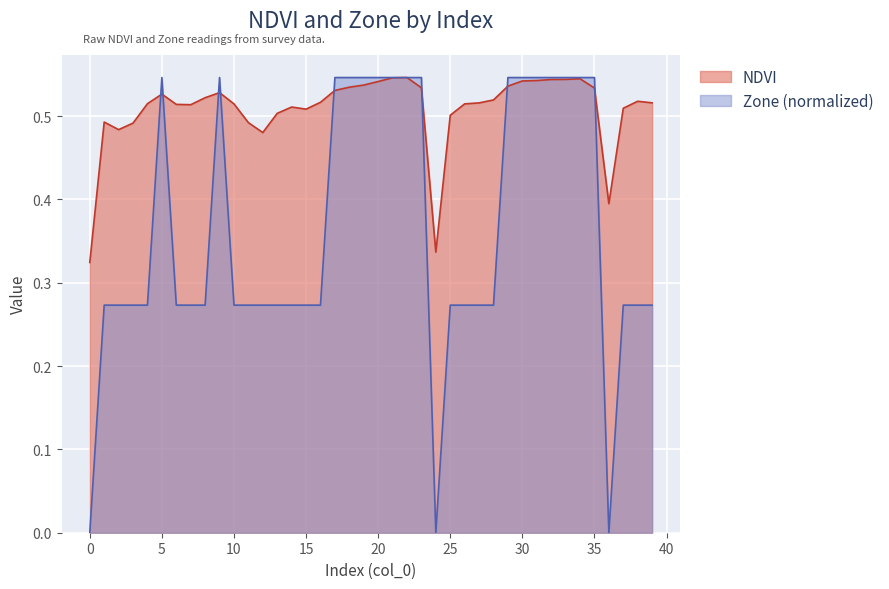

Rank the series by their maximum value, from lowest to highest.

NDVI, Zone